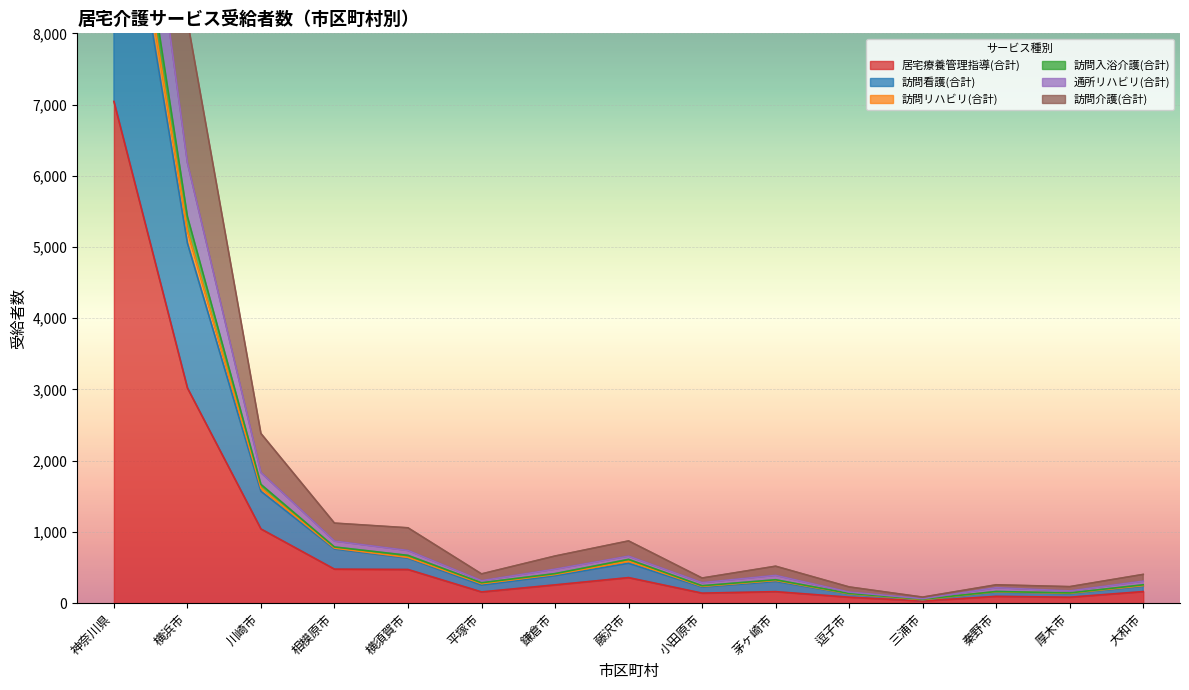

The value of 居宅療養管理指導(合計) at 横浜市 is 3021. True or false?

True